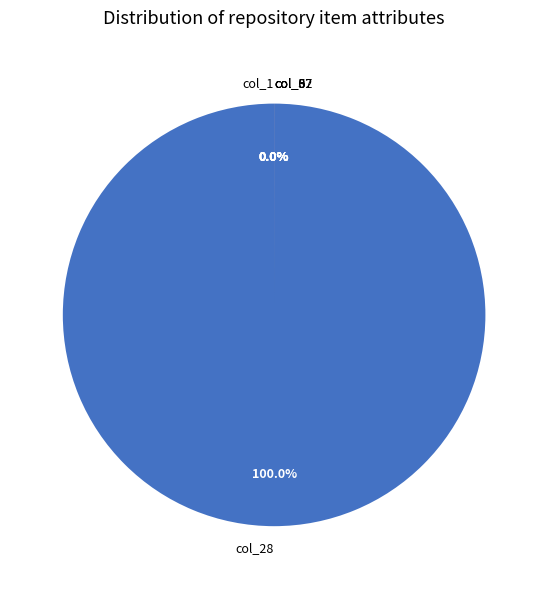

Does any single category account for the majority?

Yes